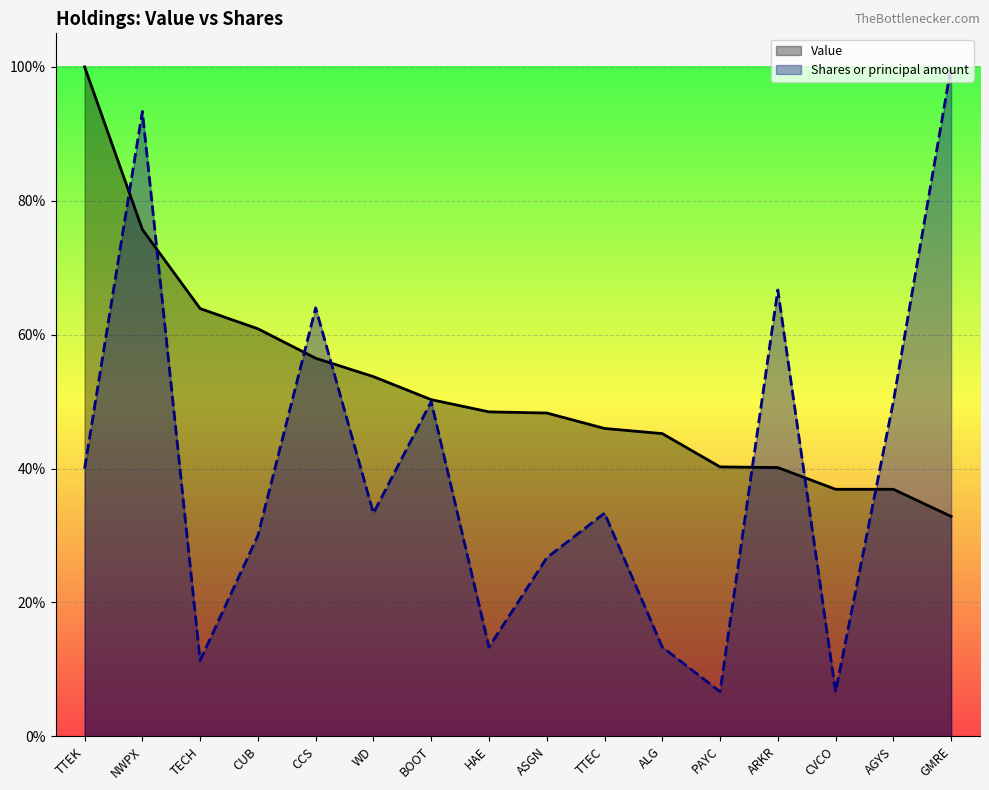

Which series ends up on top after the final intersection of Value and Shares or principal amount?

Shares or principal amount